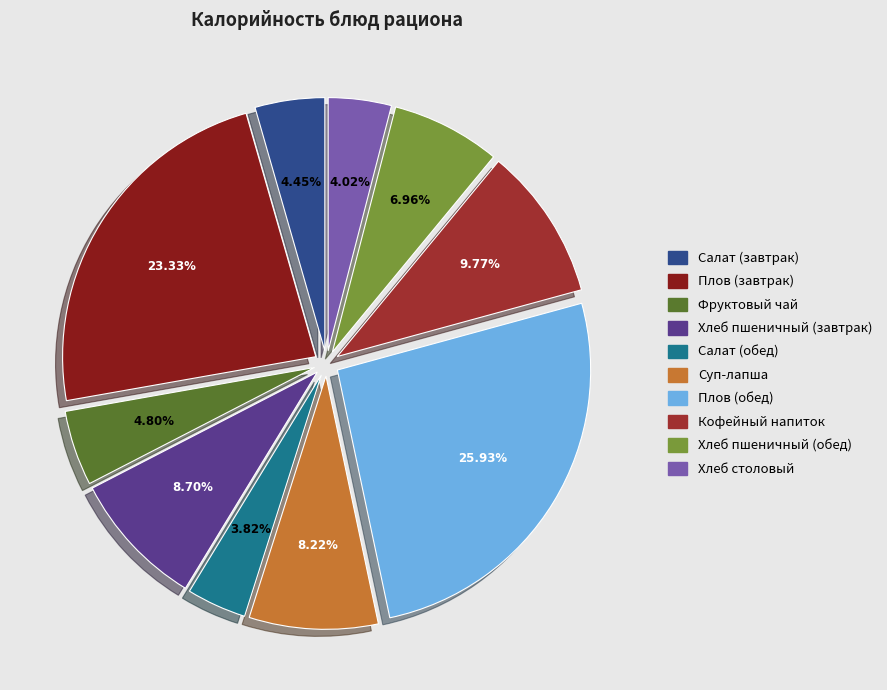

Count the number of slices in the pie.

10